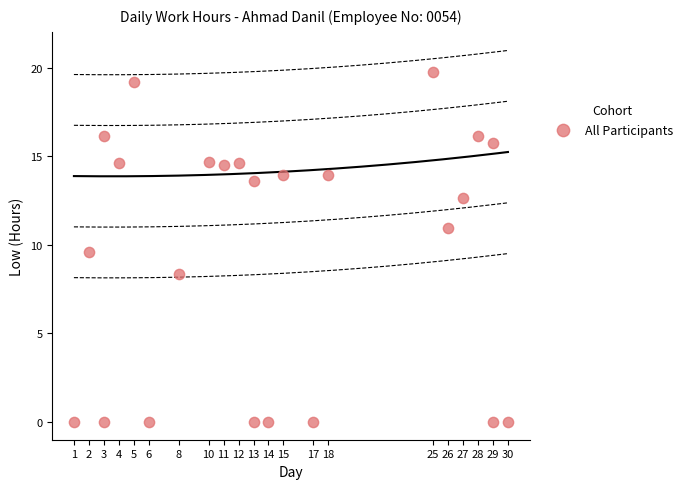

What is the range of X values (max minus min)?

29.0